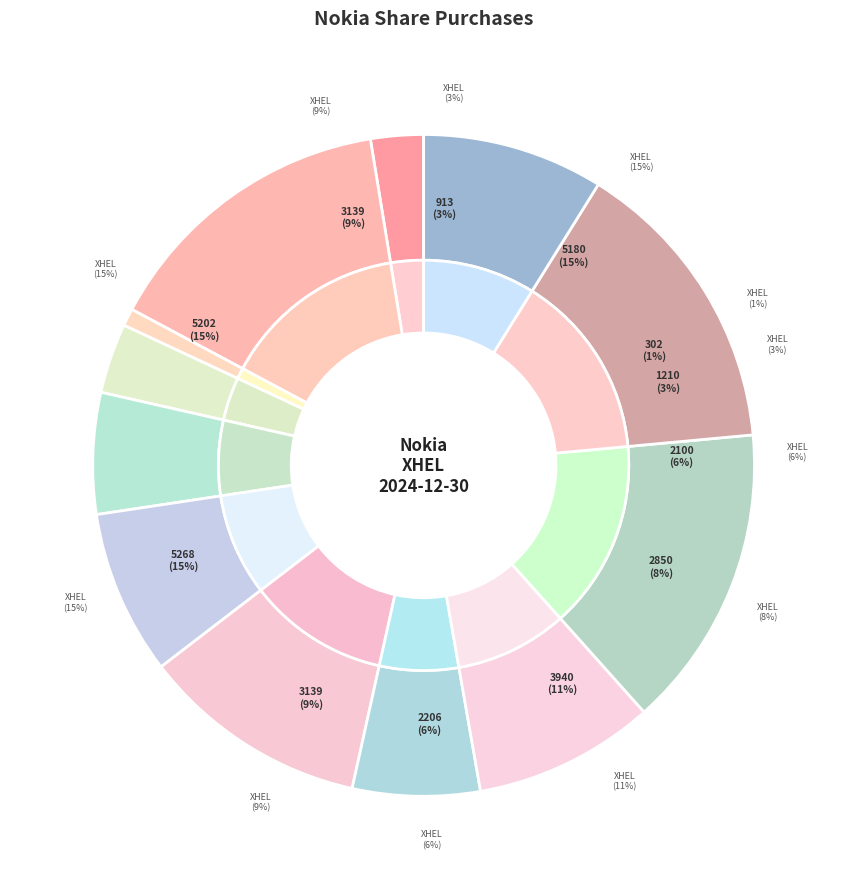

Is 10:04:18 (2850) the majority of the pie?

No